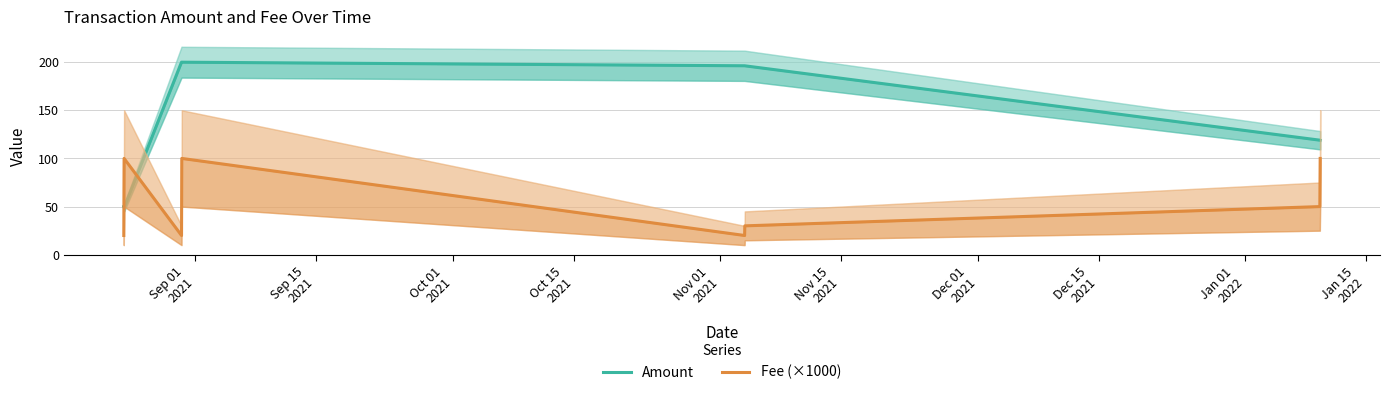

The Fee (×1000) series shows 20.0 at Sep 01
2021. True or false?

True